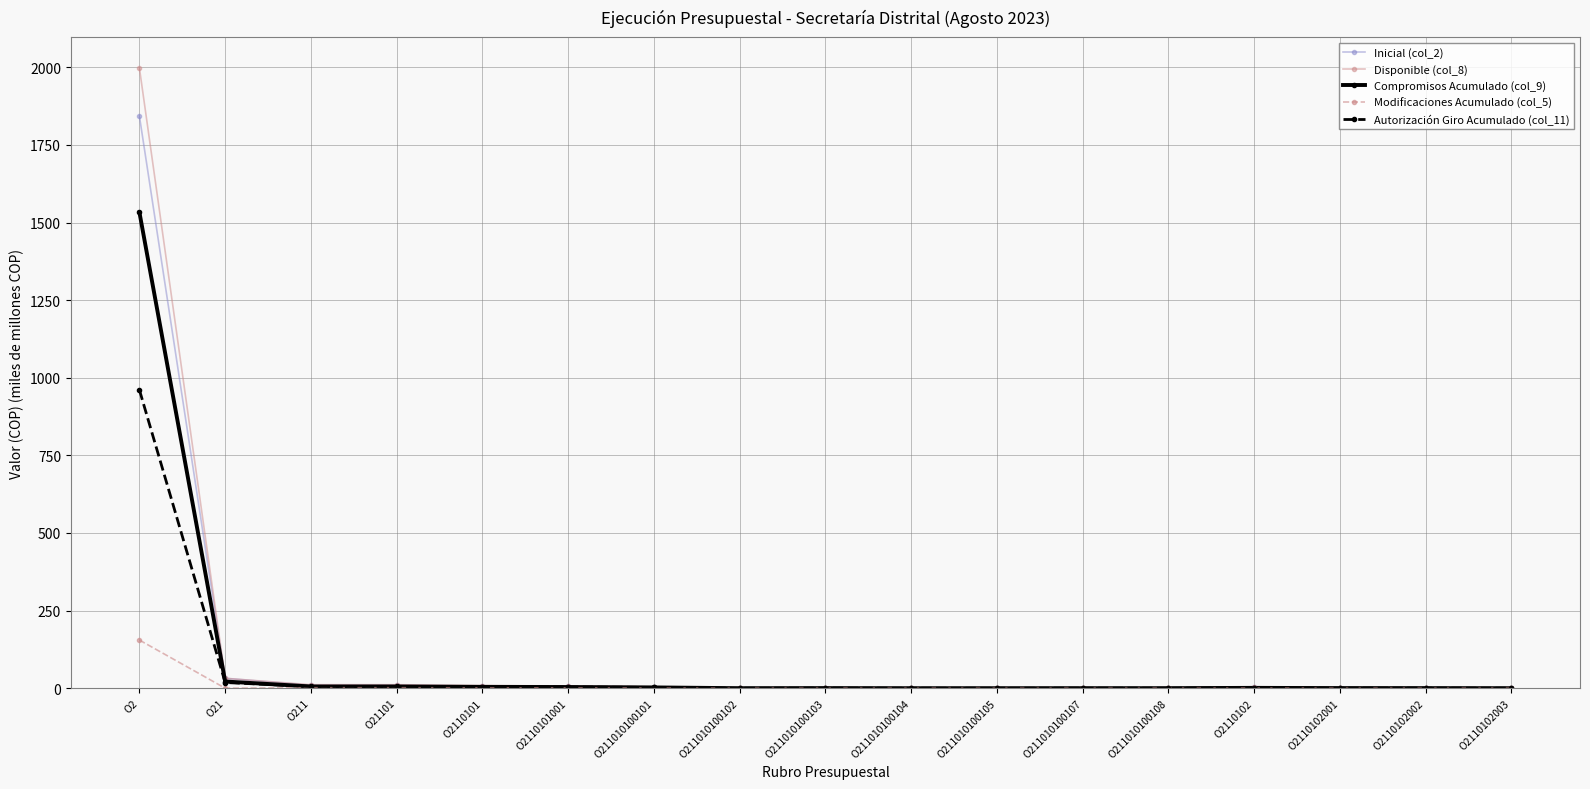

What is the label of the 10th point from the left?

O211010100104